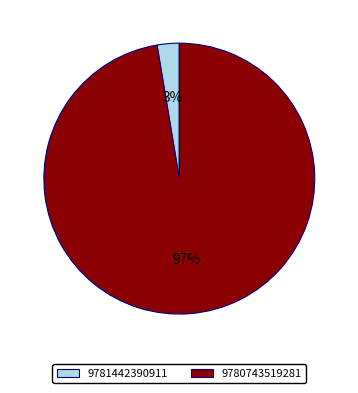

Which slice is the largest?

9780743519281